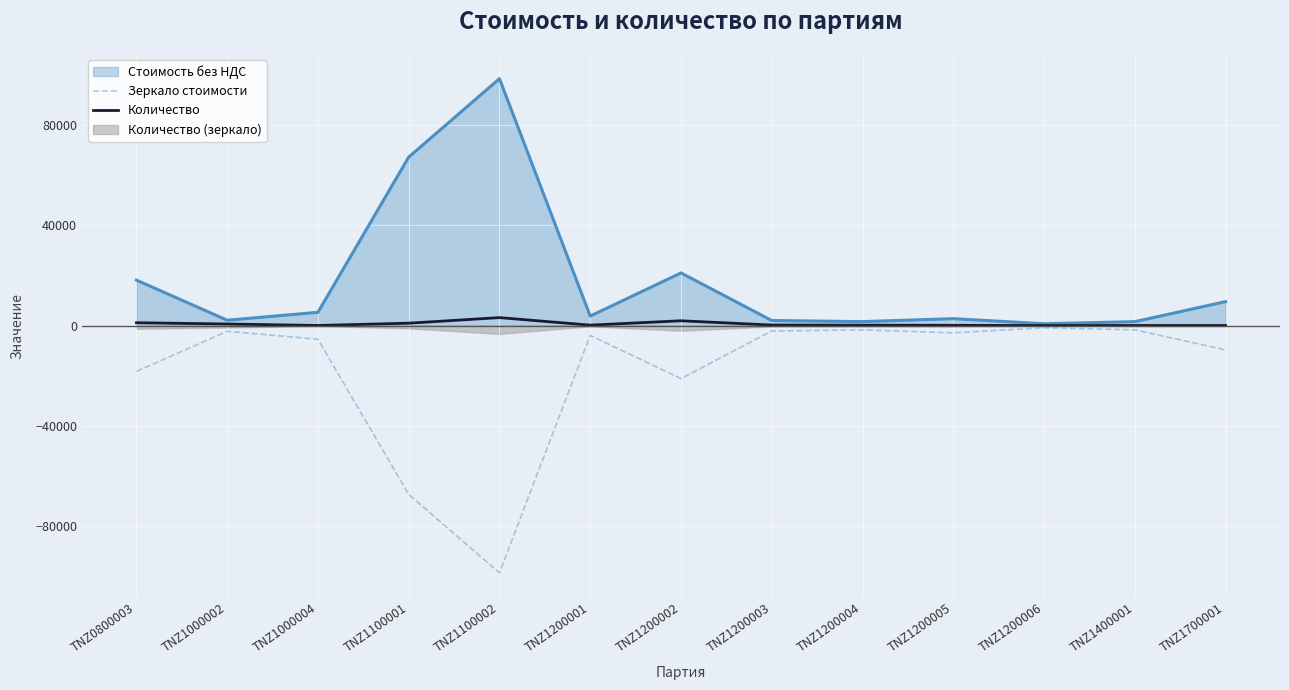

What is the value of the Зеркало стоимости point at the 2nd from the left?

-2200.8